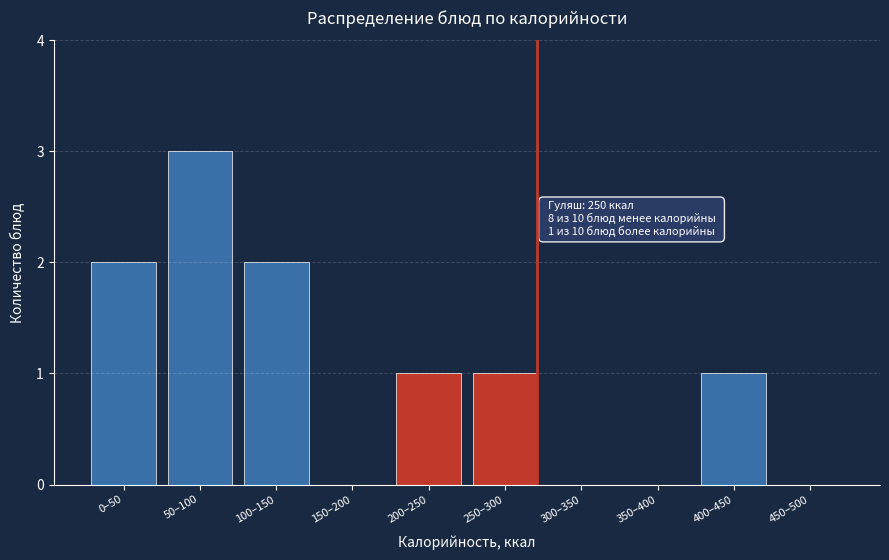

Reading left to right, list all the values displayed in this chart.

0–50=2	50–100=3	100–150=2	150–200=0	200–250=1	250–300=1	300–350=0	350–400=0	400–450=1	450–500=0